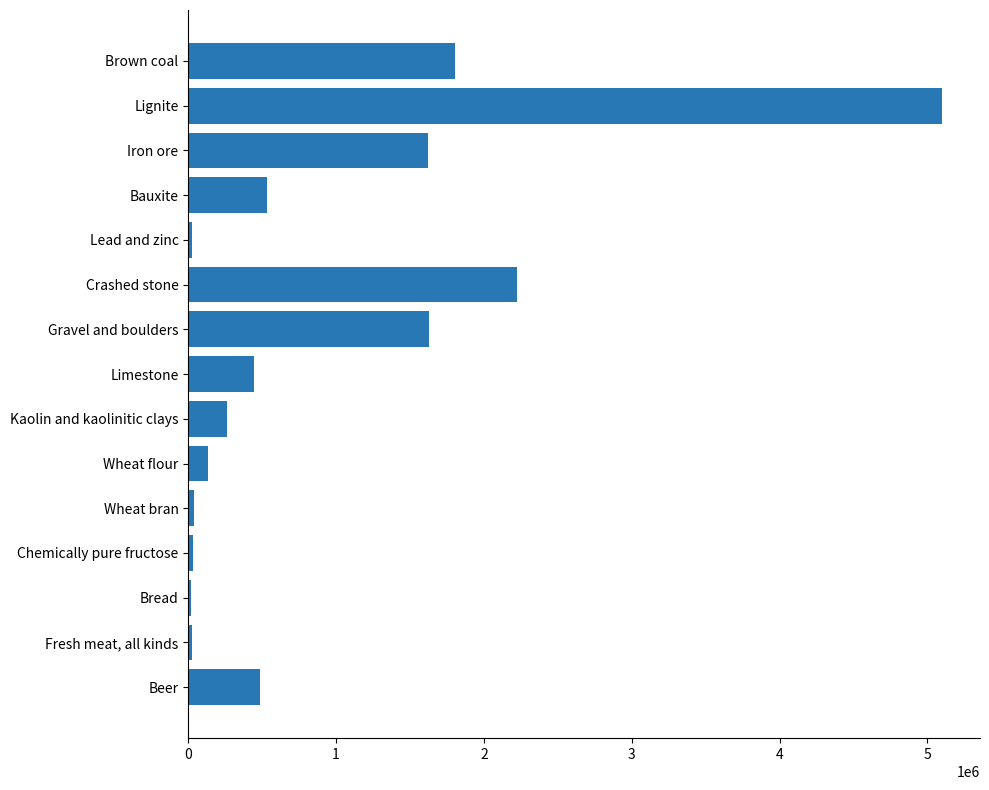

Rank the categories by value from highest to lowest.

Lignite, Crashed stone, Brown coal, Gravel and boulders, Iron ore, Bauxite, Beer, Limestone, Kaolin and kaolinitic clays, Wheat flour, Wheat bran, Chemically pure fructose, Lead and zinc, Fresh meat, all kinds, Bread